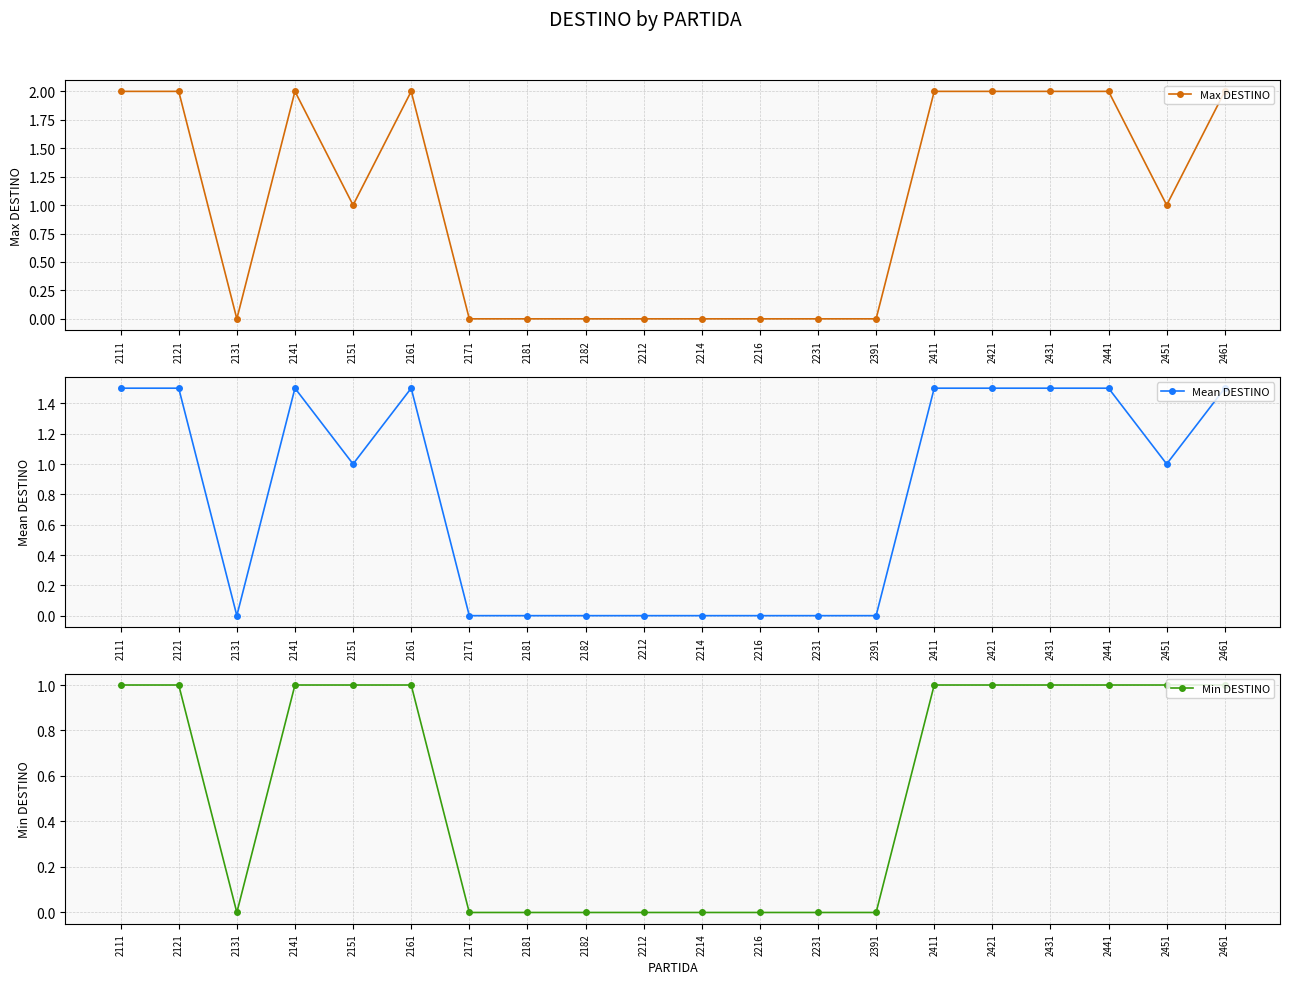

What is the difference between the Mean DESTINO values at 2171 and 2141?

1.5